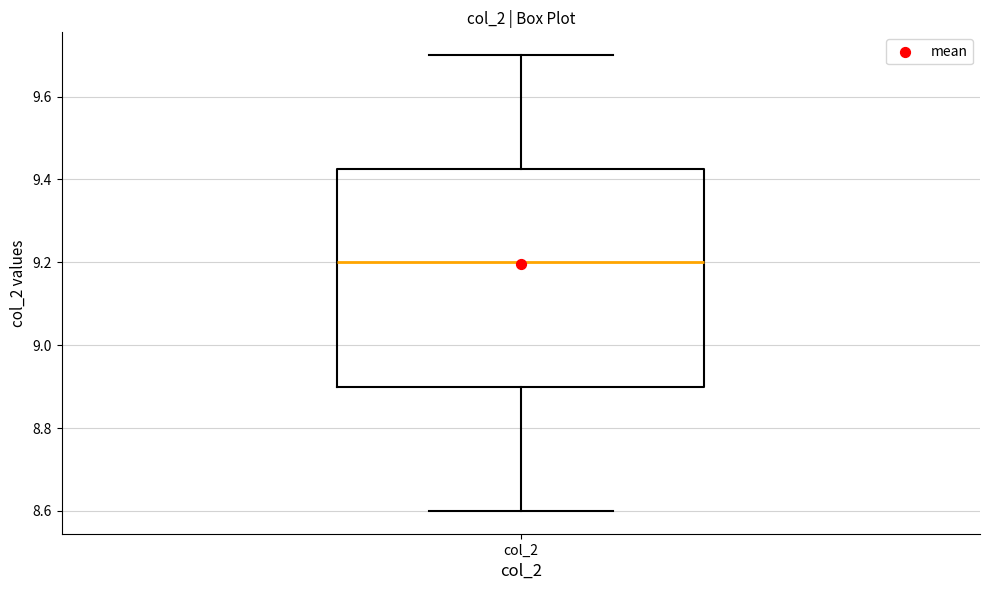

Where does the upper whisker of the box for col_2 end on the y-axis? The values are not printed on the chart, so give them approximately, as read against the axis.

9.70